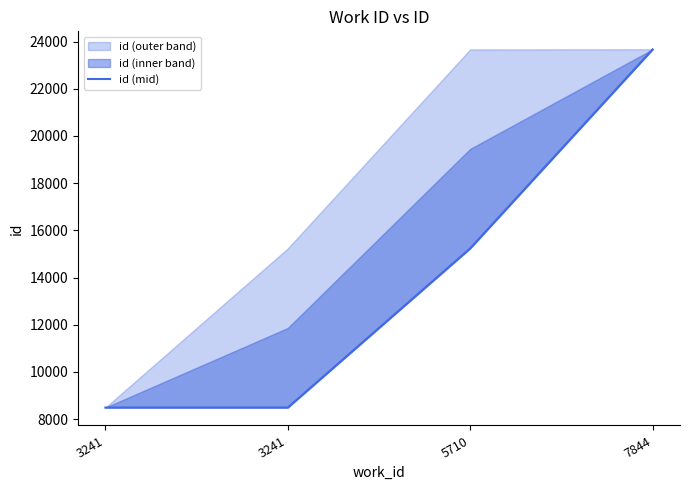

Count the values in the range 8493 to 23671.

4